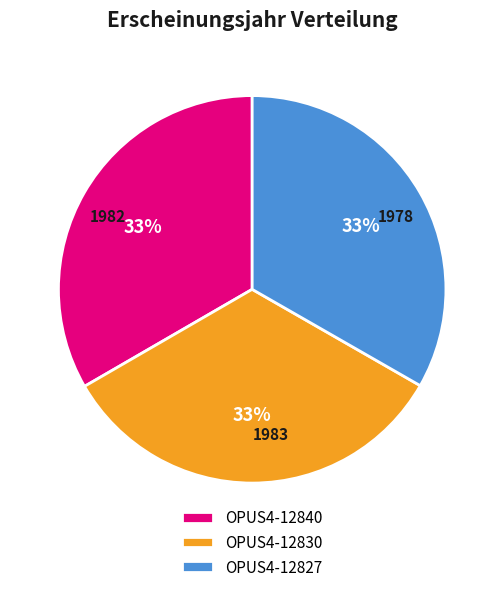

How many segments does this pie chart have?

3